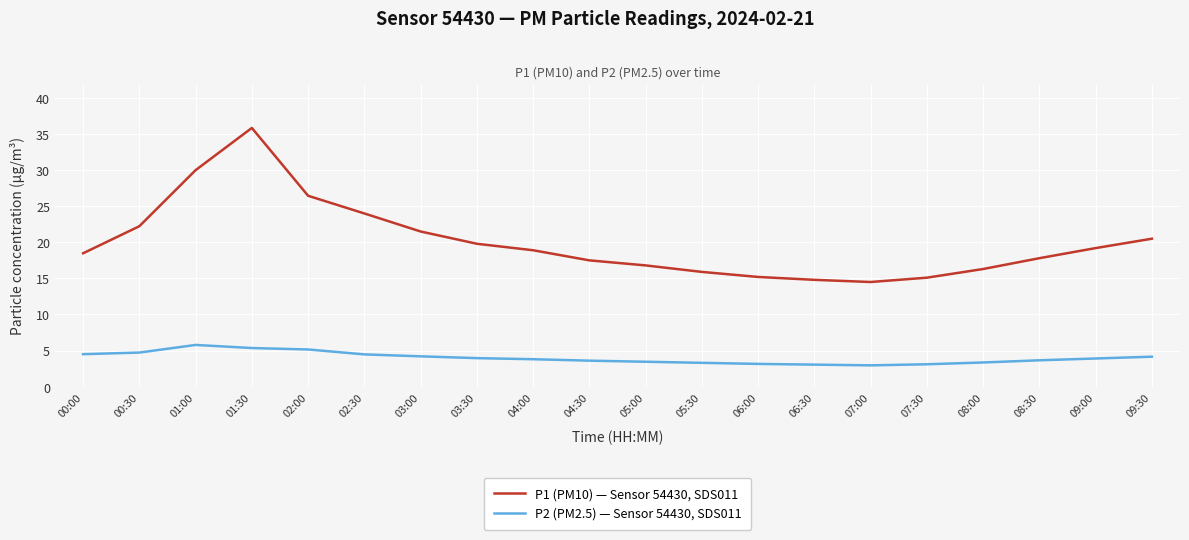

The P1 (PM10) — Sensor 54430, SDS011 series shows 18.9 at 04:00. True or false?

True